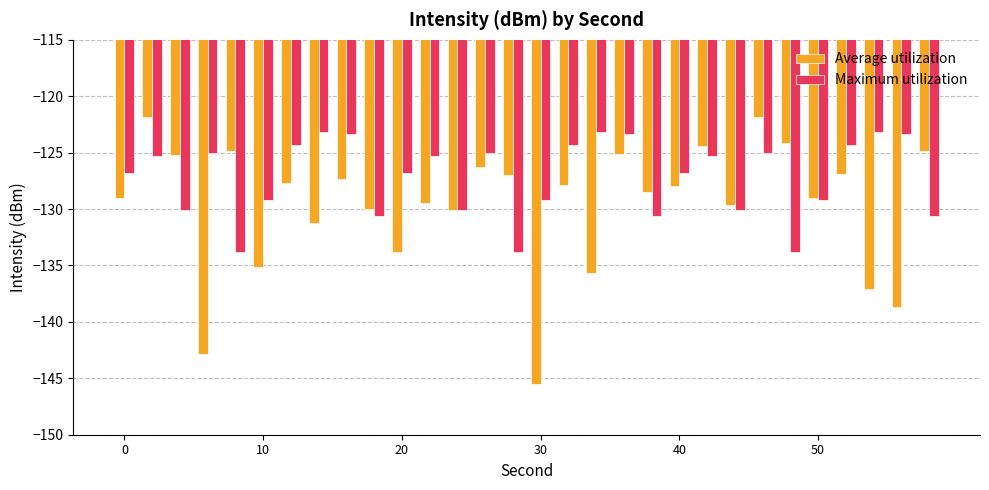

Rank the series by their average value, from lowest to highest.

Average utilization, Maximum utilization